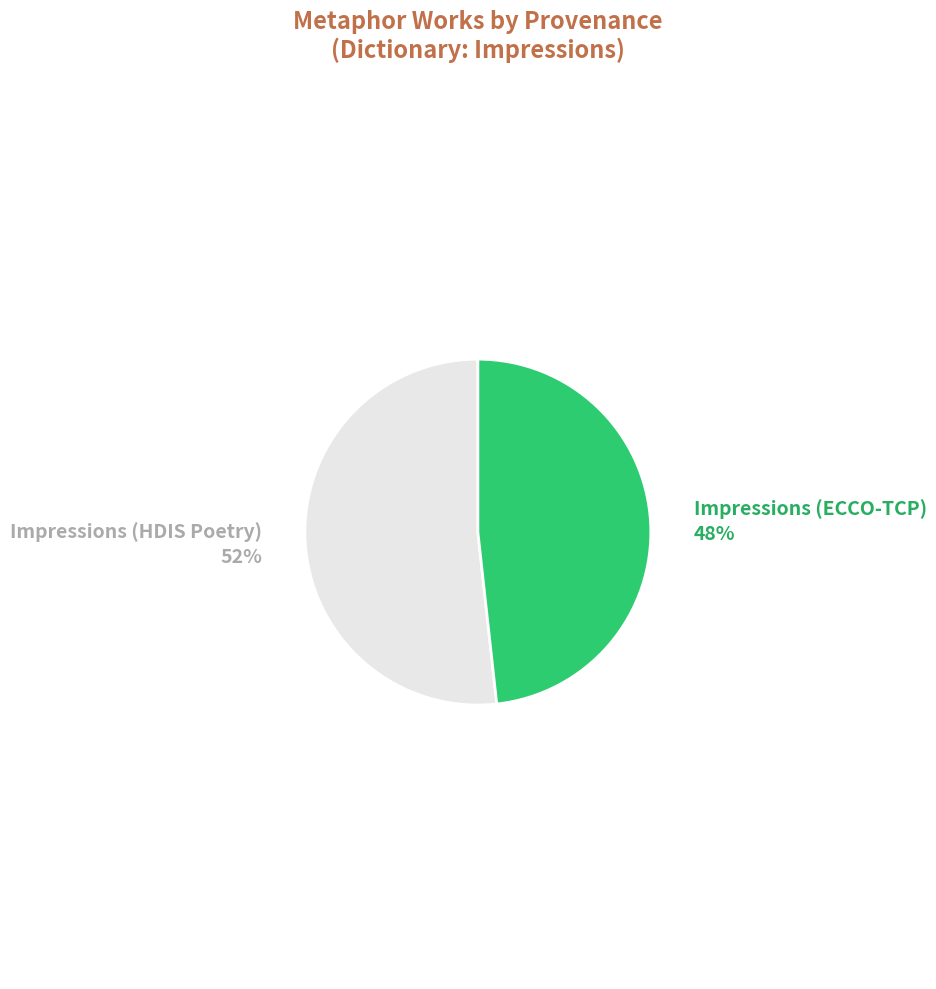

Does Impressions (ECCO-TCP) represent more than half of the total?

No